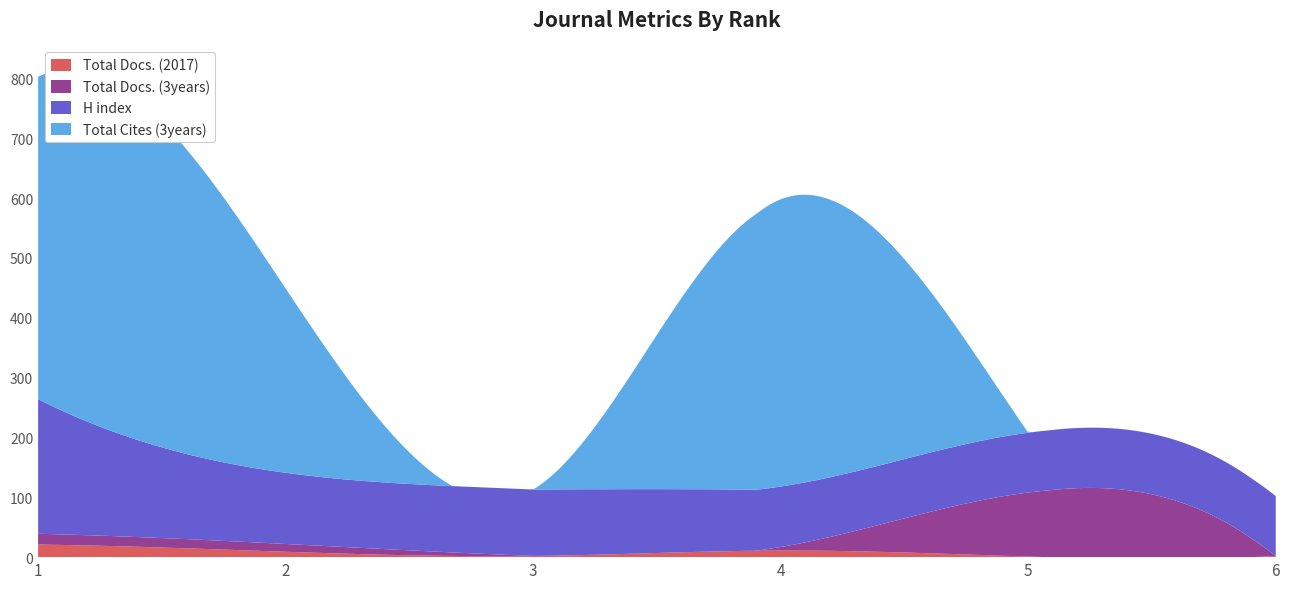

Reading right to left, list all the values displayed in this chart.

Total Docs. (2017): 6=2	5=1	4=11	3=2	2=9	1=21
Total Docs. (3years): 6=0	5=107	4=6	3=0	2=13	1=18
H index: 6=100	5=100	4=101	3=111	2=119	1=225
Total Cites (3years): 6=0	5=0	4=480	3=0	2=308	1=539